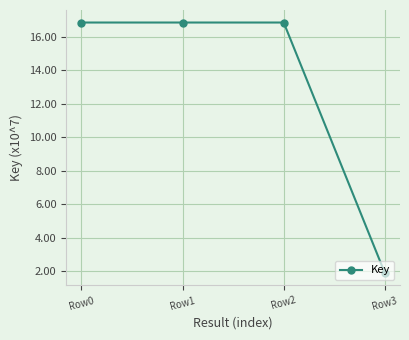

The value at Row2 is 16.9. True or false?

True